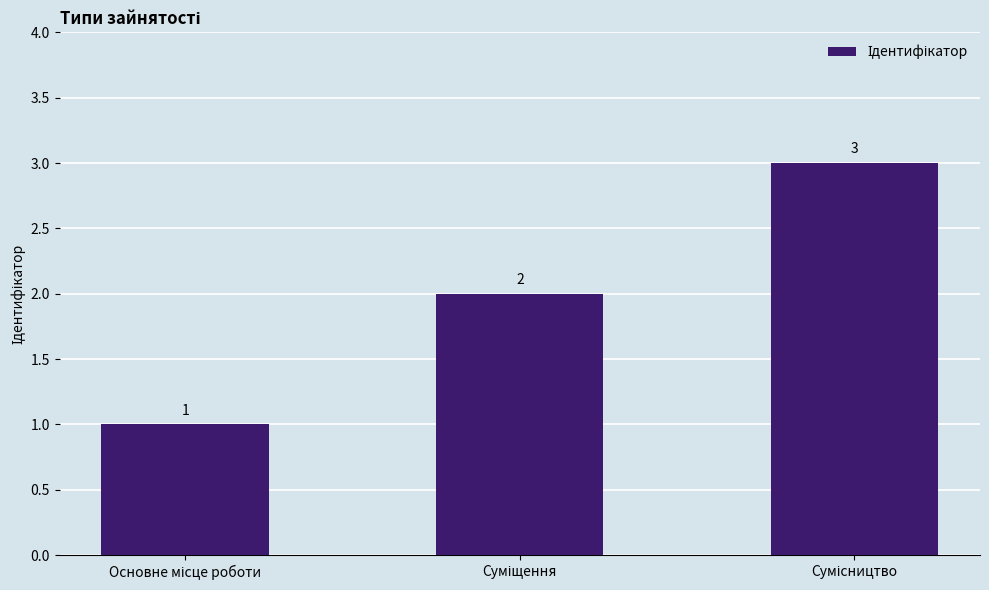

Reading right to left, list all the values displayed in this chart.

3	2	1